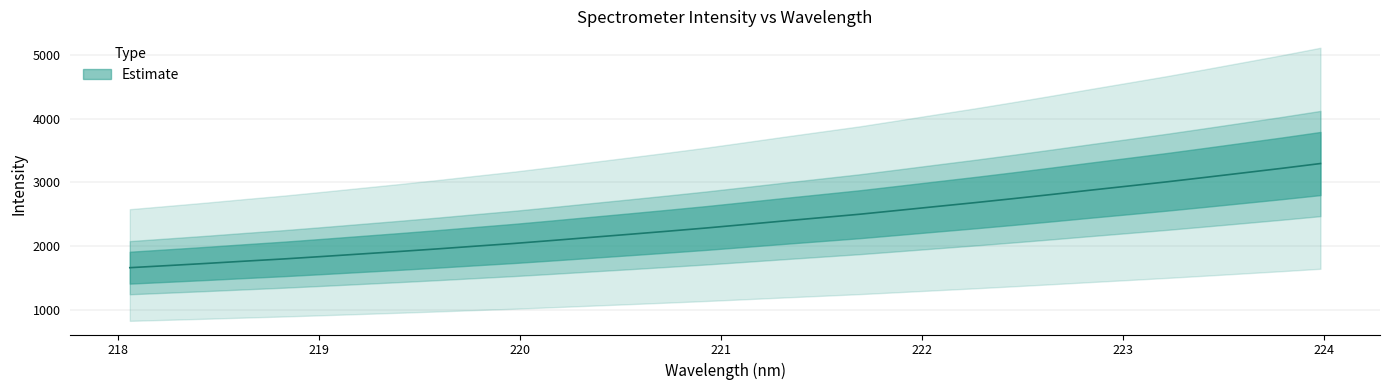

What position from the right is 220.1623?

21